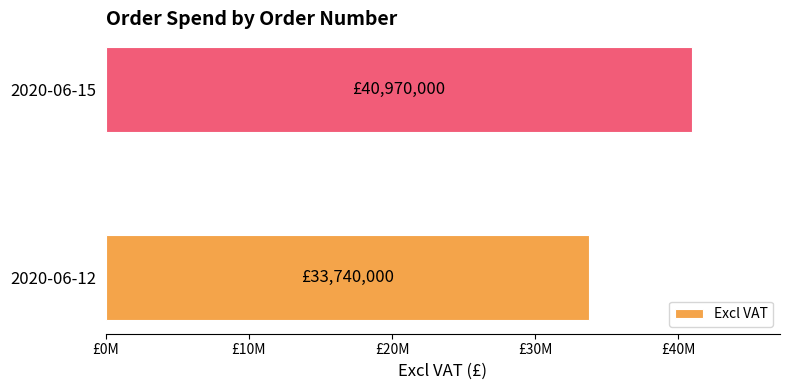

What is the greatest value displayed?

40970000